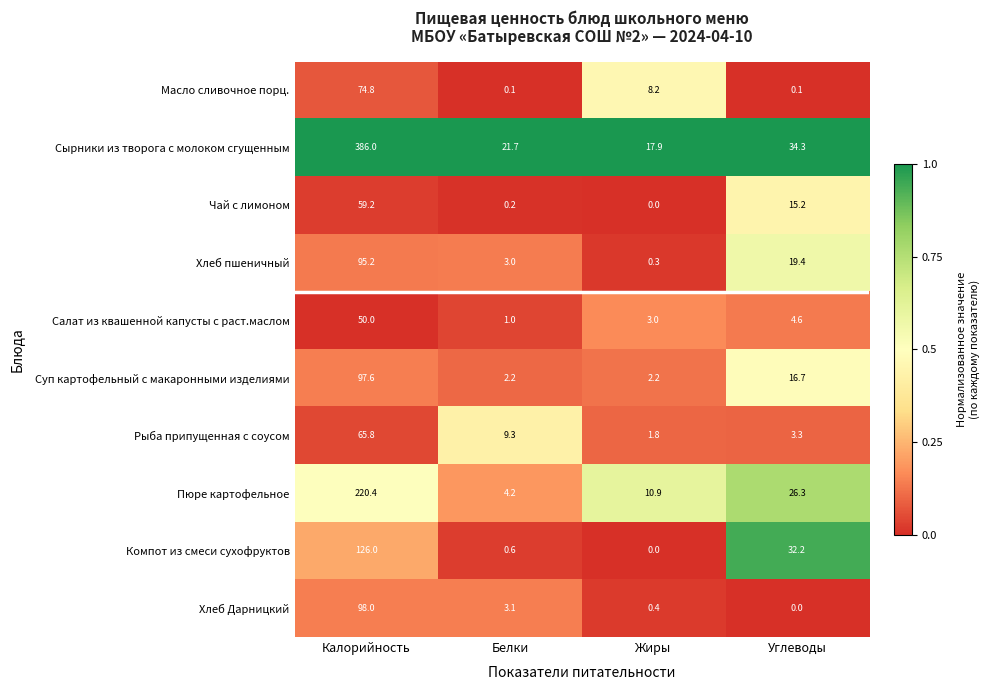

At how many categories does at least one series exceed 0?

4